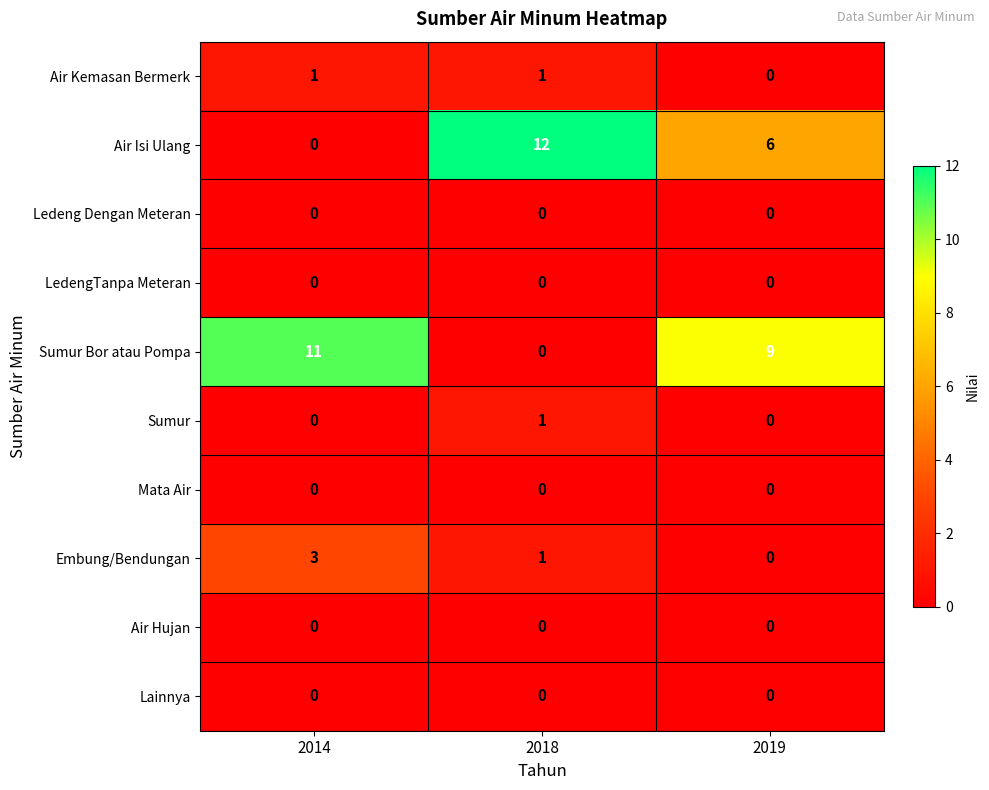

What is the difference between the highest and lowest values at 2018?

12